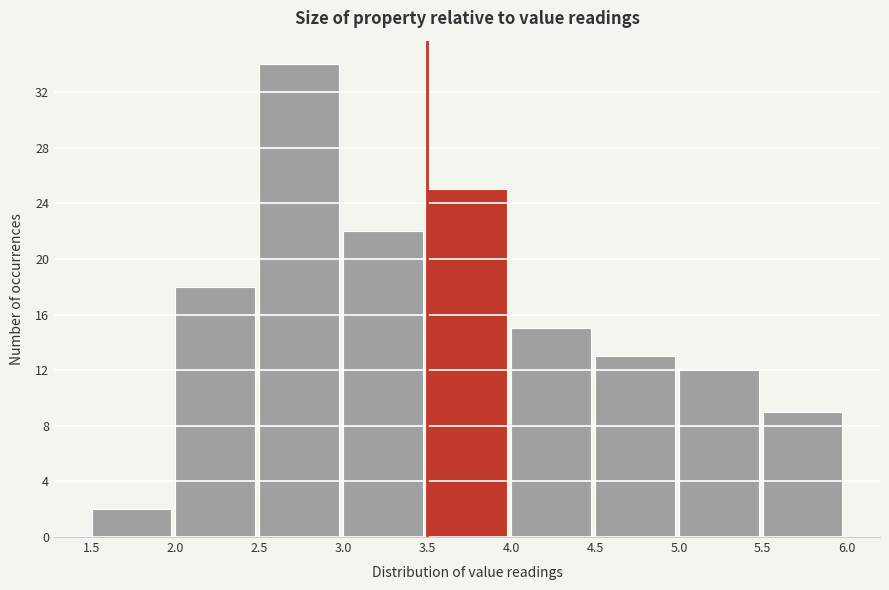

Which range on the x-axis has the tallest bar?

2.5 to 3.0